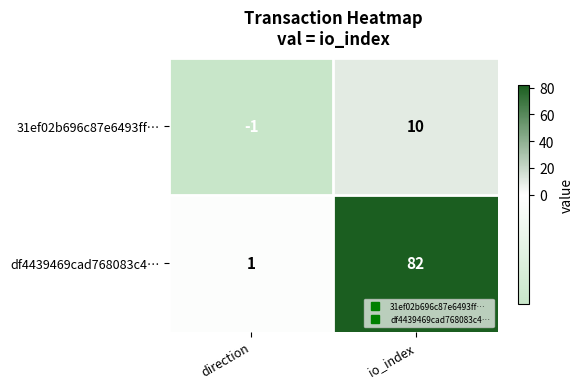

List the series in order of their peak value, lowest first.

31ef02b696c87e6493ff…, df4439469cad768083c4…